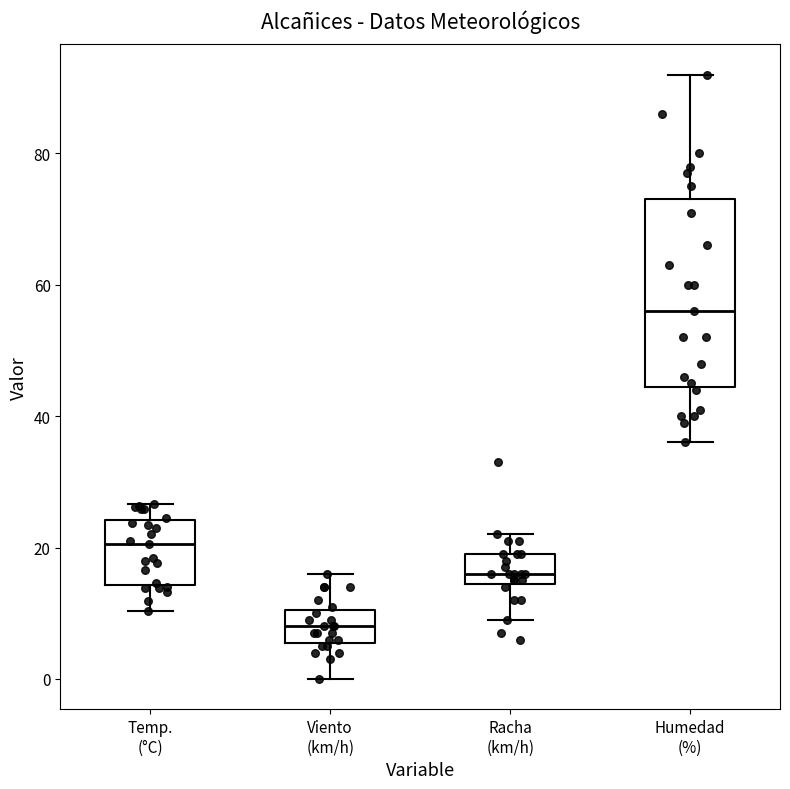

Reading left to right, transcribe this box plot: for each box, give where its median line is, the range the box spans, and where its two whiskers end, as read against the y-axis. The values are not printed on the chart, so give them approximately, as read against the axis.

Temp. (°C): median 20, box 14 to 24, whiskers 10 to 26
Viento (km/h): median 8, box 6 to 10, whiskers 0 to 16
Racha (km/h): median 16, box 14 to 20, whiskers 10 to 22
Humedad (%): median 56, box 44 to 74, whiskers 36 to 92